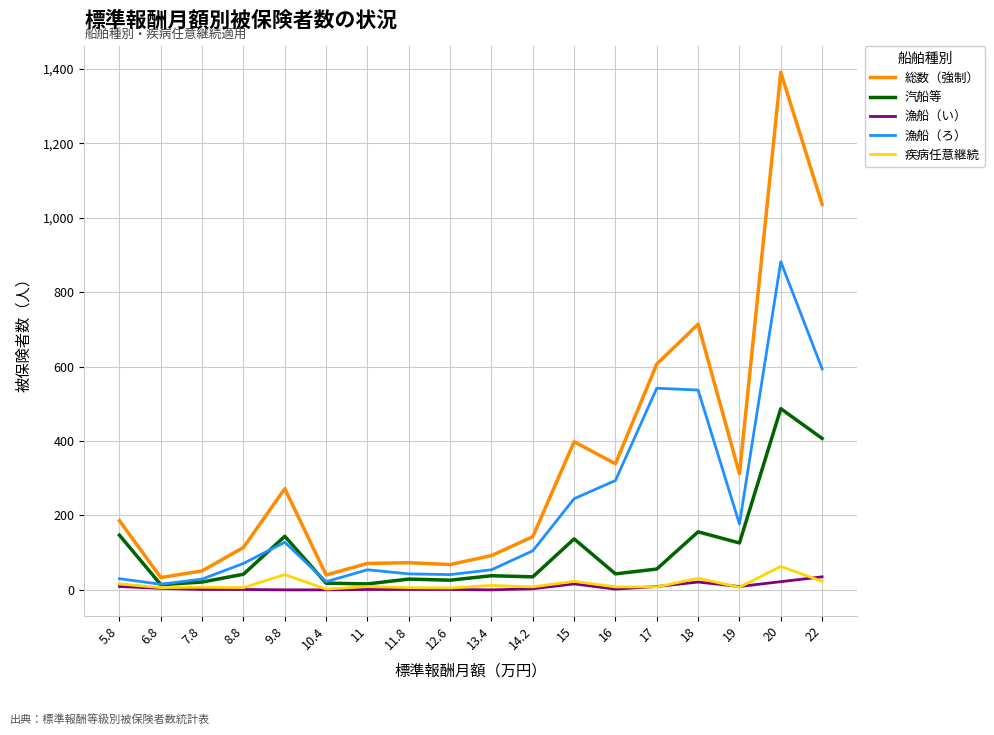

Between 5.8 and 20, which series saw the biggest shift?

総数（強制）